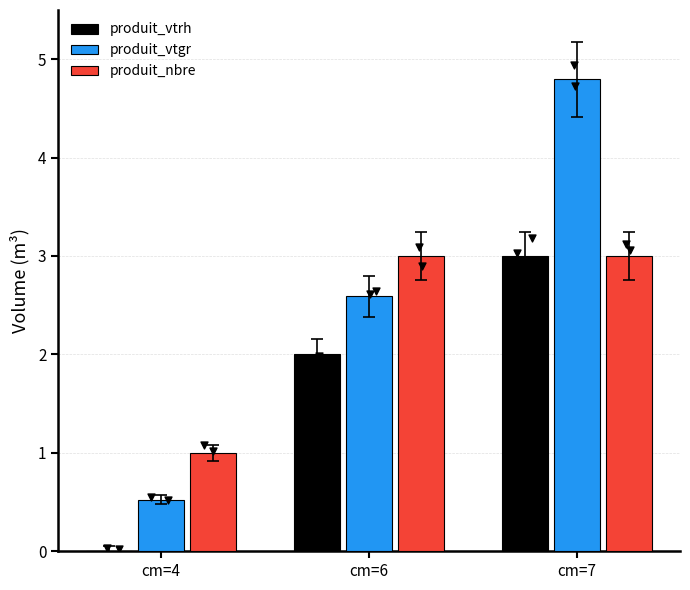

Which series has the largest total across all categories?

produit_vtgr